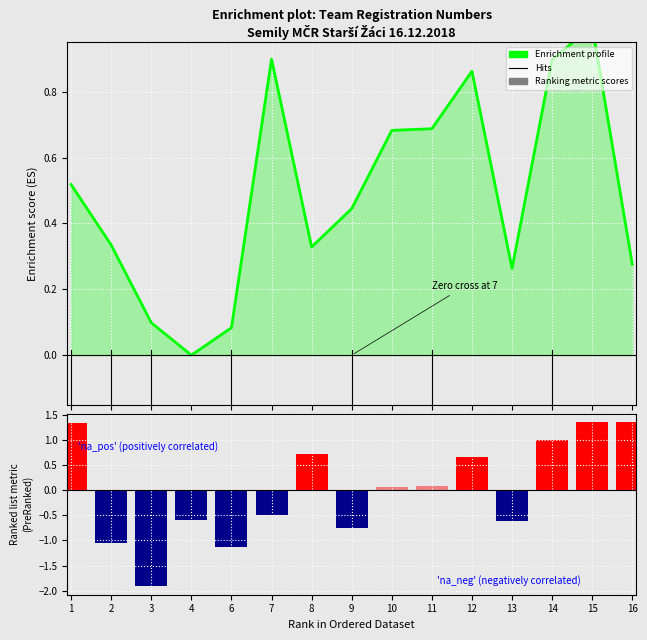

What is the difference between the highest and lowest values at 2?

1.4